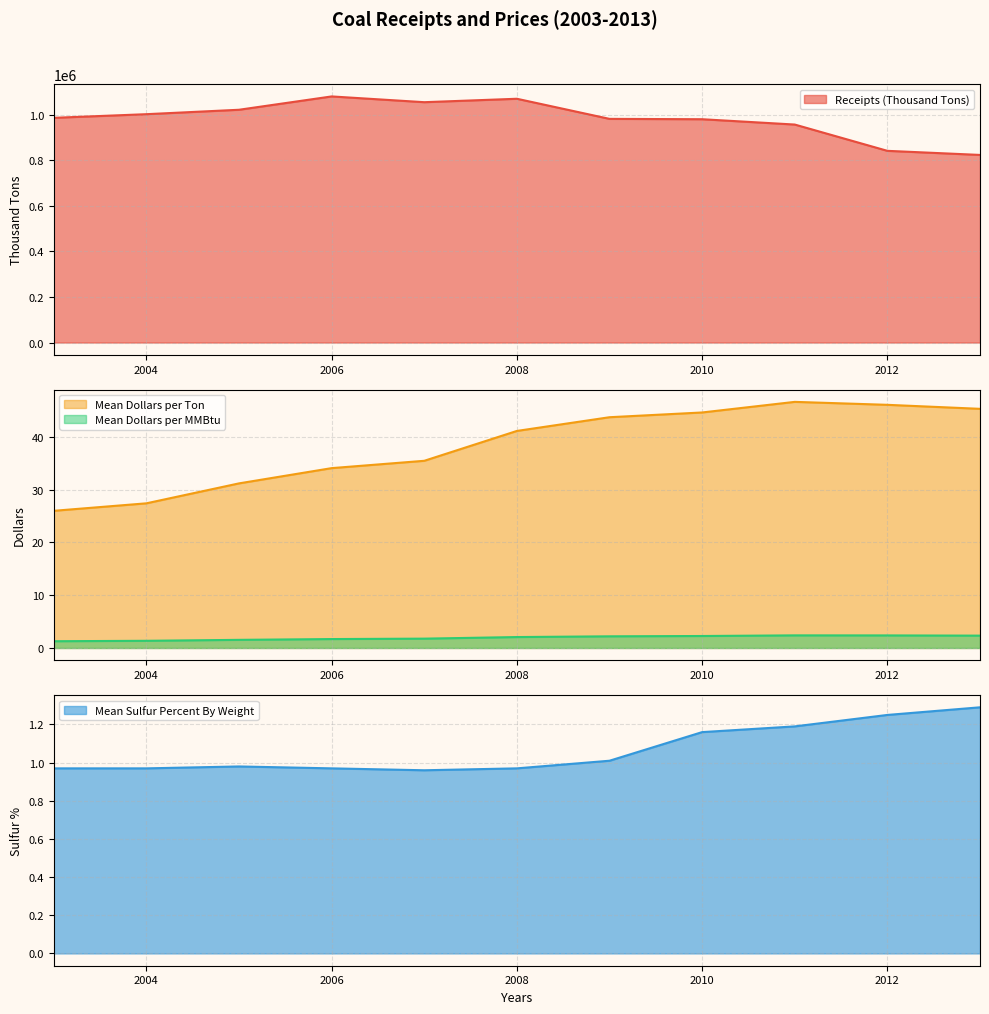

What is the sum of all Mean Dollars per MMBtu values?

21.3